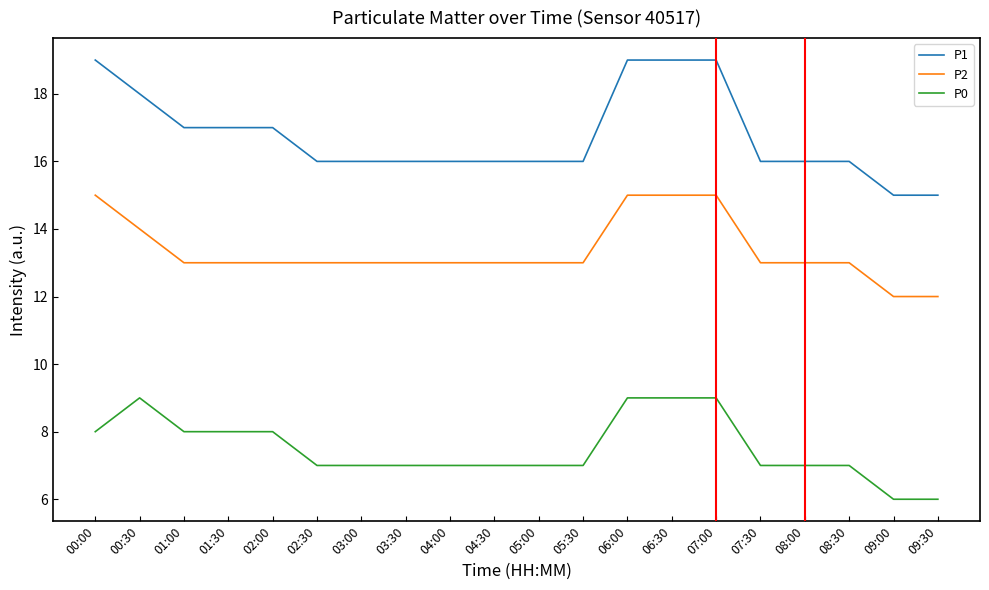

List the series in order of their overall mean, lowest first.

P0, P2, P1